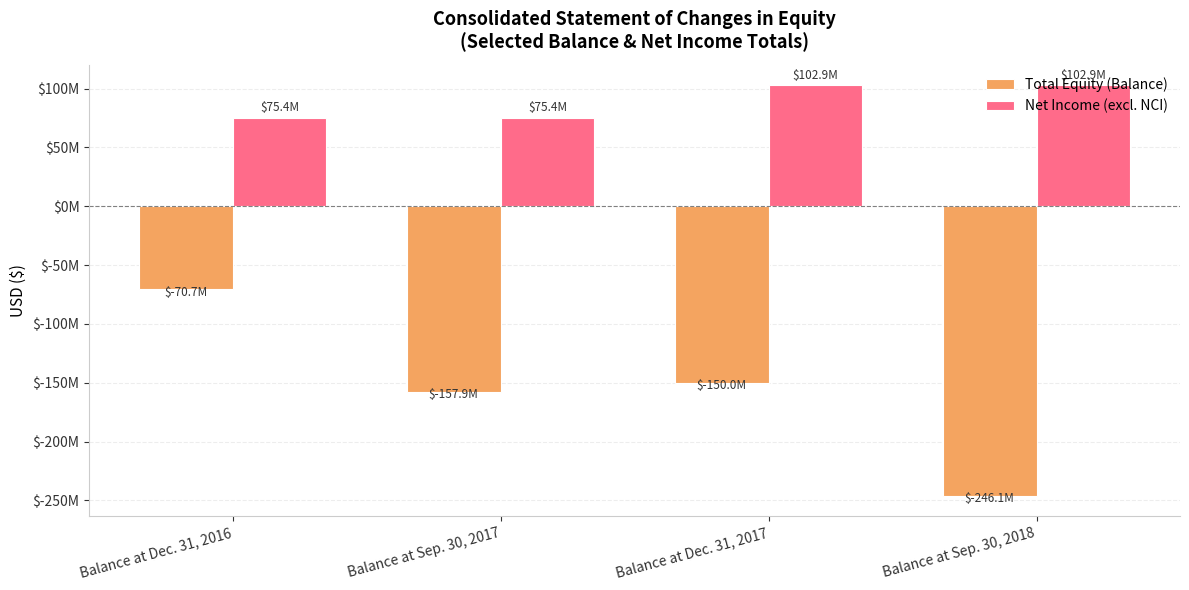

What are all the series names shown in the legend?

Total Equity (Balance), Net Income (excl. NCI)